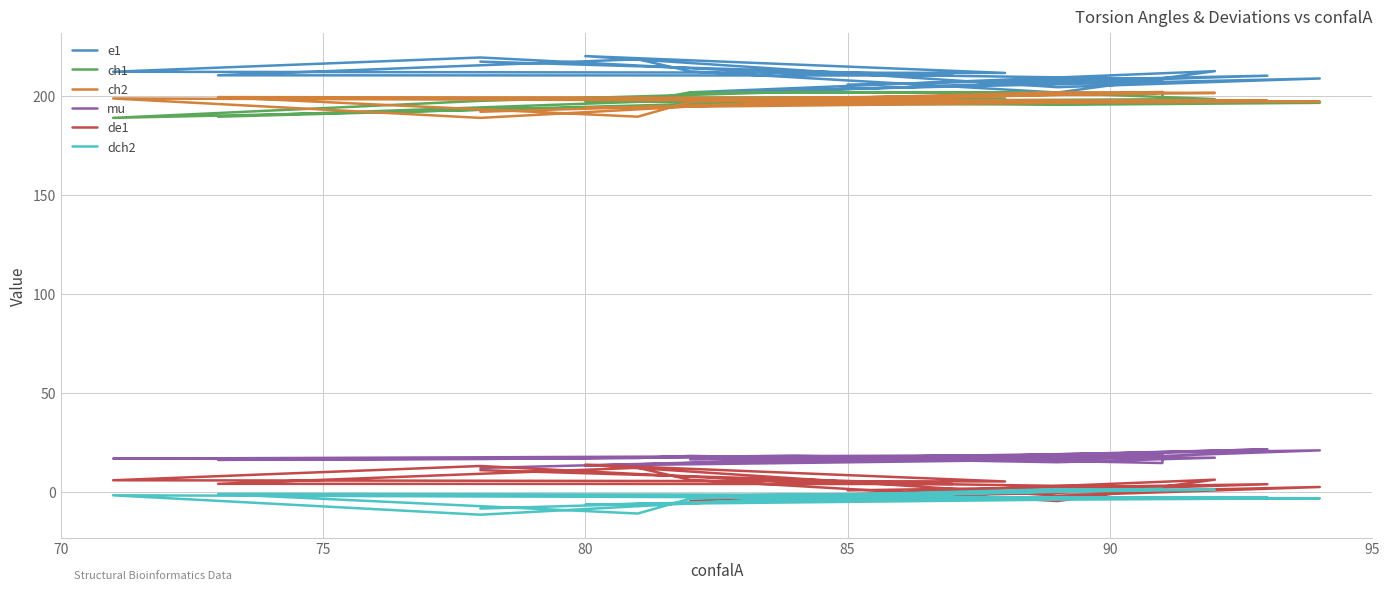

What is the difference between the second highest and minimum values in the e1 series?

17.7